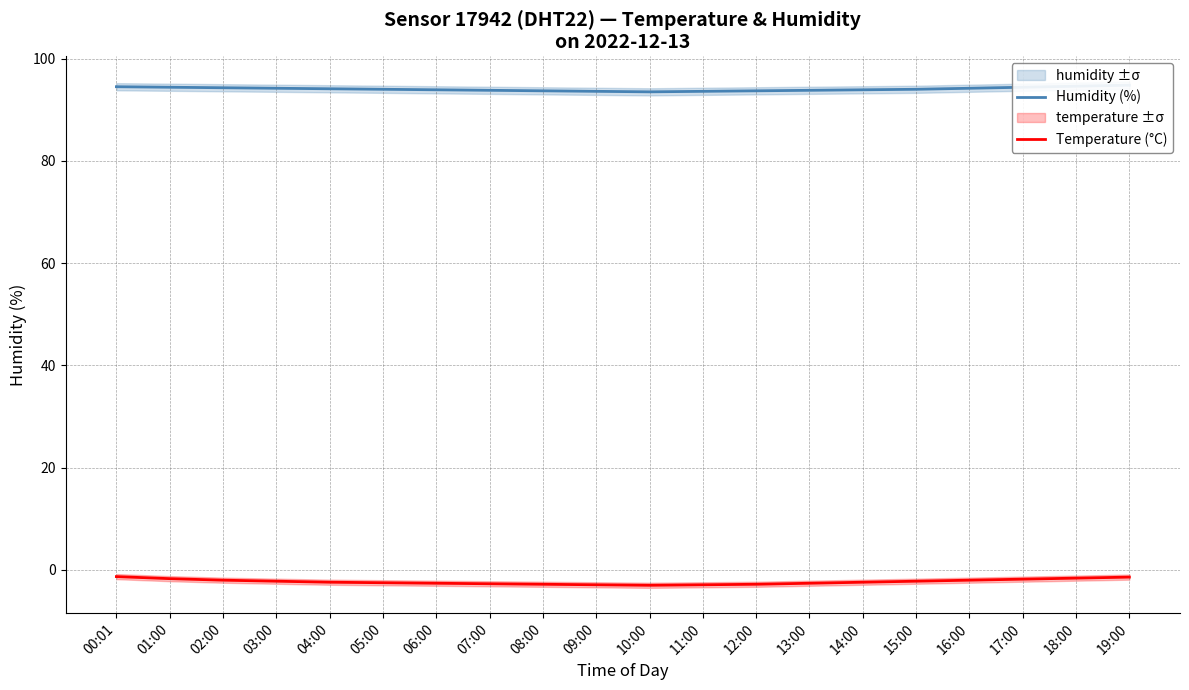

Which category has the lowest value in the Temperature (°C) series?

10:00